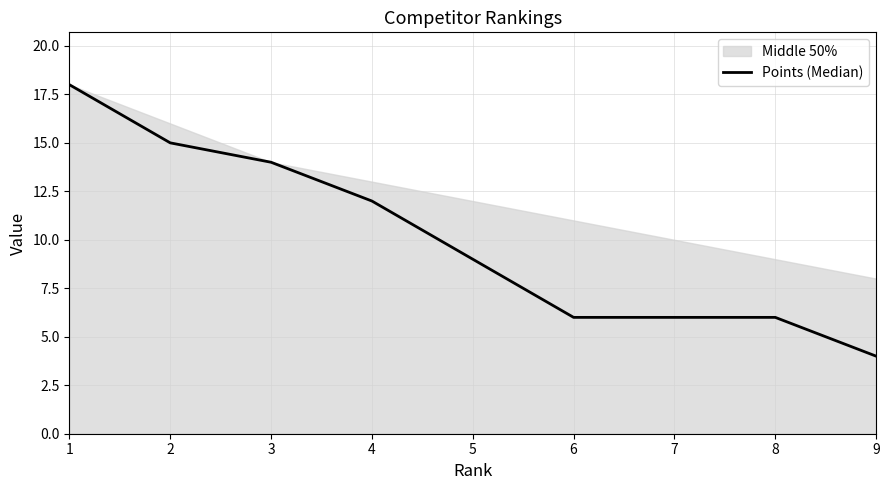

Where does the data first go above 9?

1